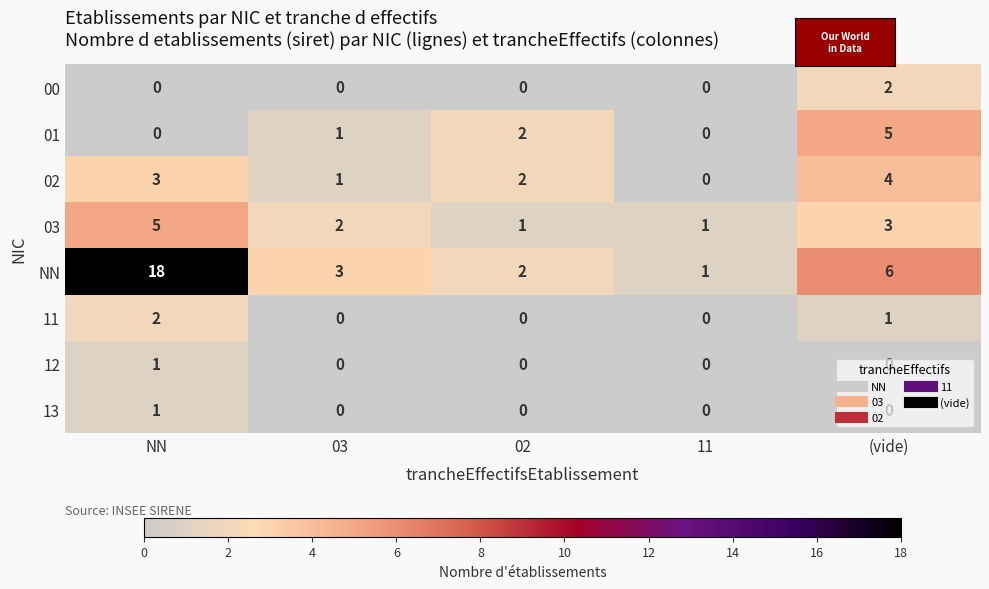

The value of 02 at (vide) is 4. True or false?

True